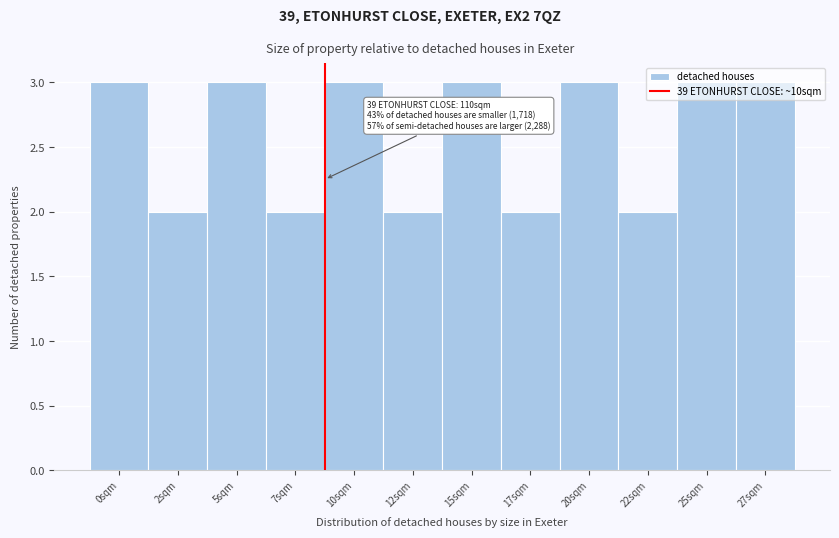

What is the value of the 7th bar from the left?

3